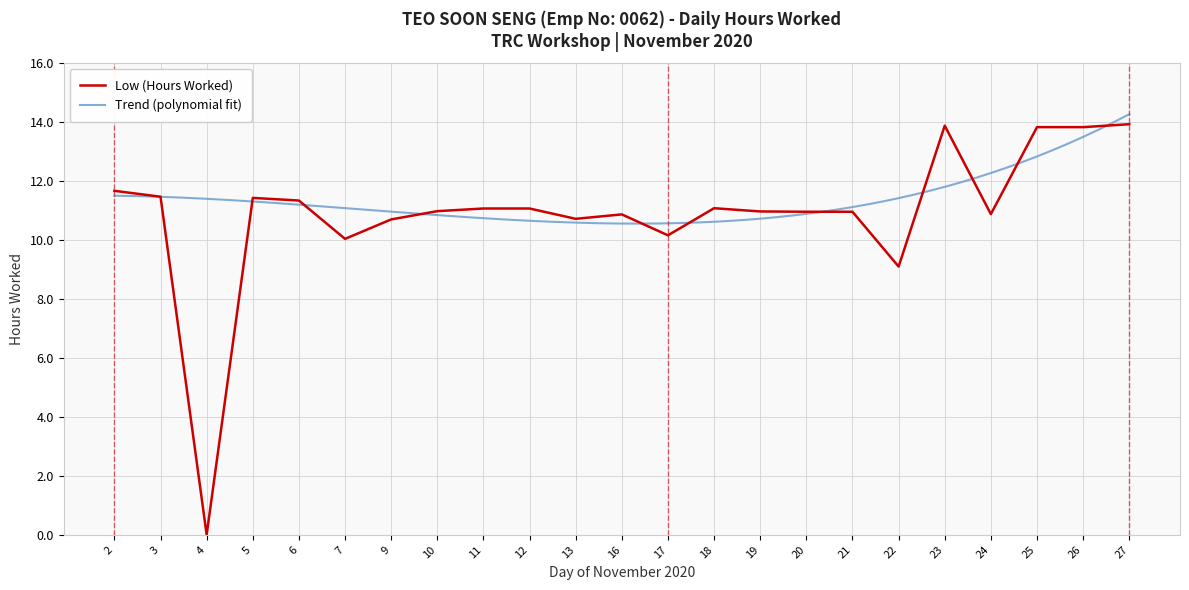

The chart shows a value of 10.0 at 7. True or false?

True